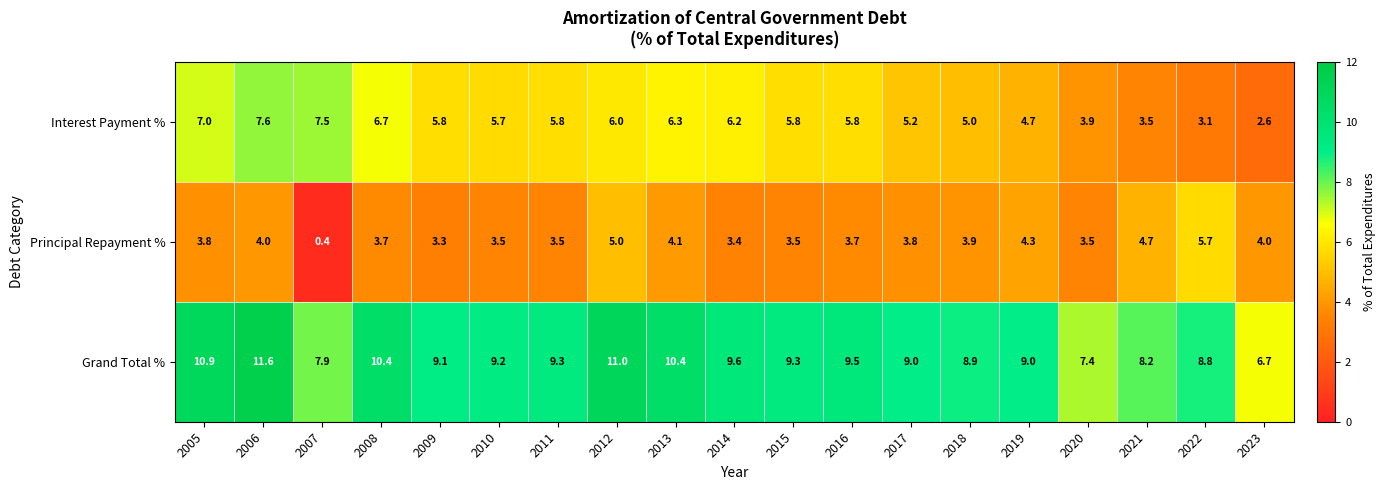

Between 2011 and 2012, which series saw the biggest shift?

Grand Total %